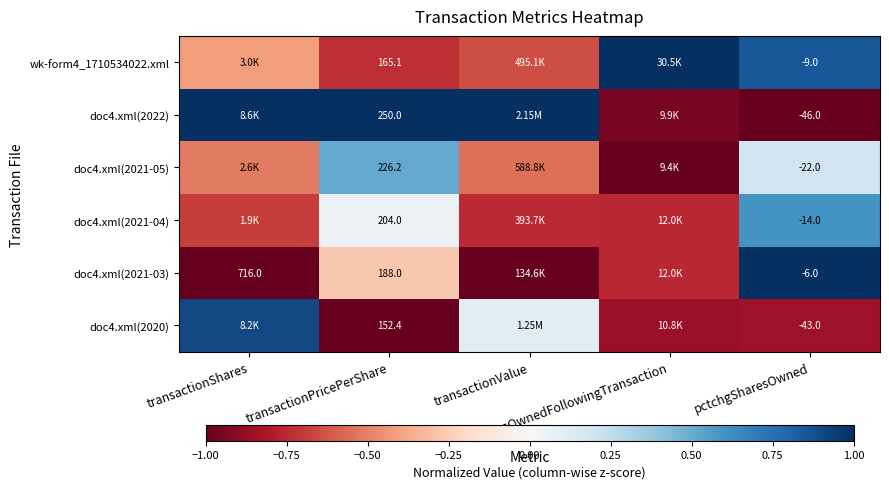

How many values in doc4.xml(2021-04) are above zero?

2